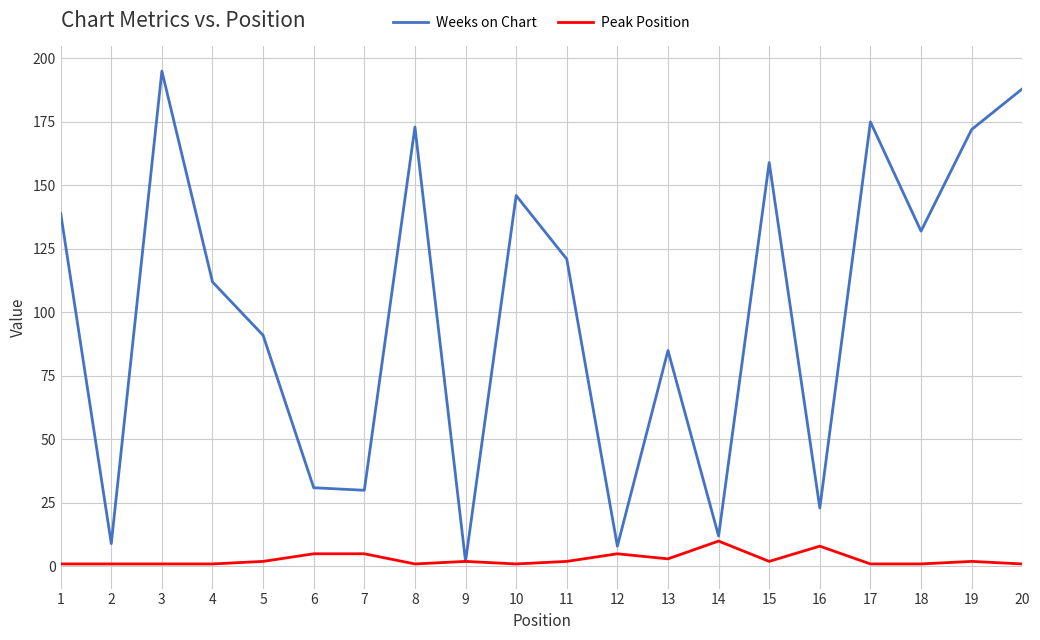

Count the Peak Position values in the range 1 to 5.

18